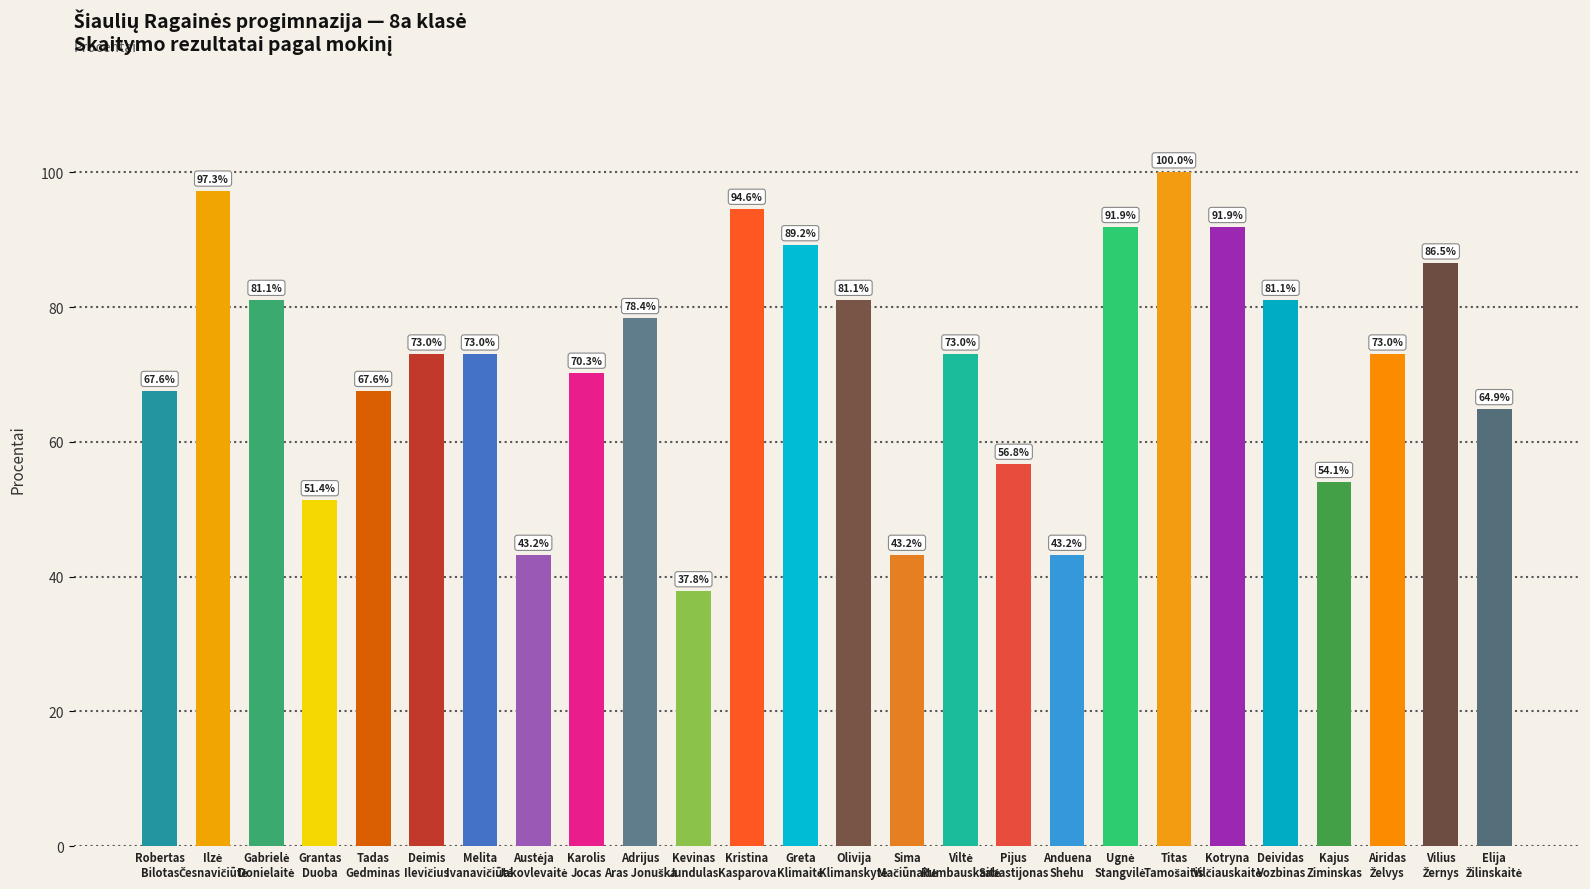

What is the average value?

71.7